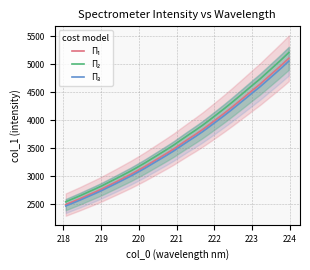

How many lines are shown in the chart?

3